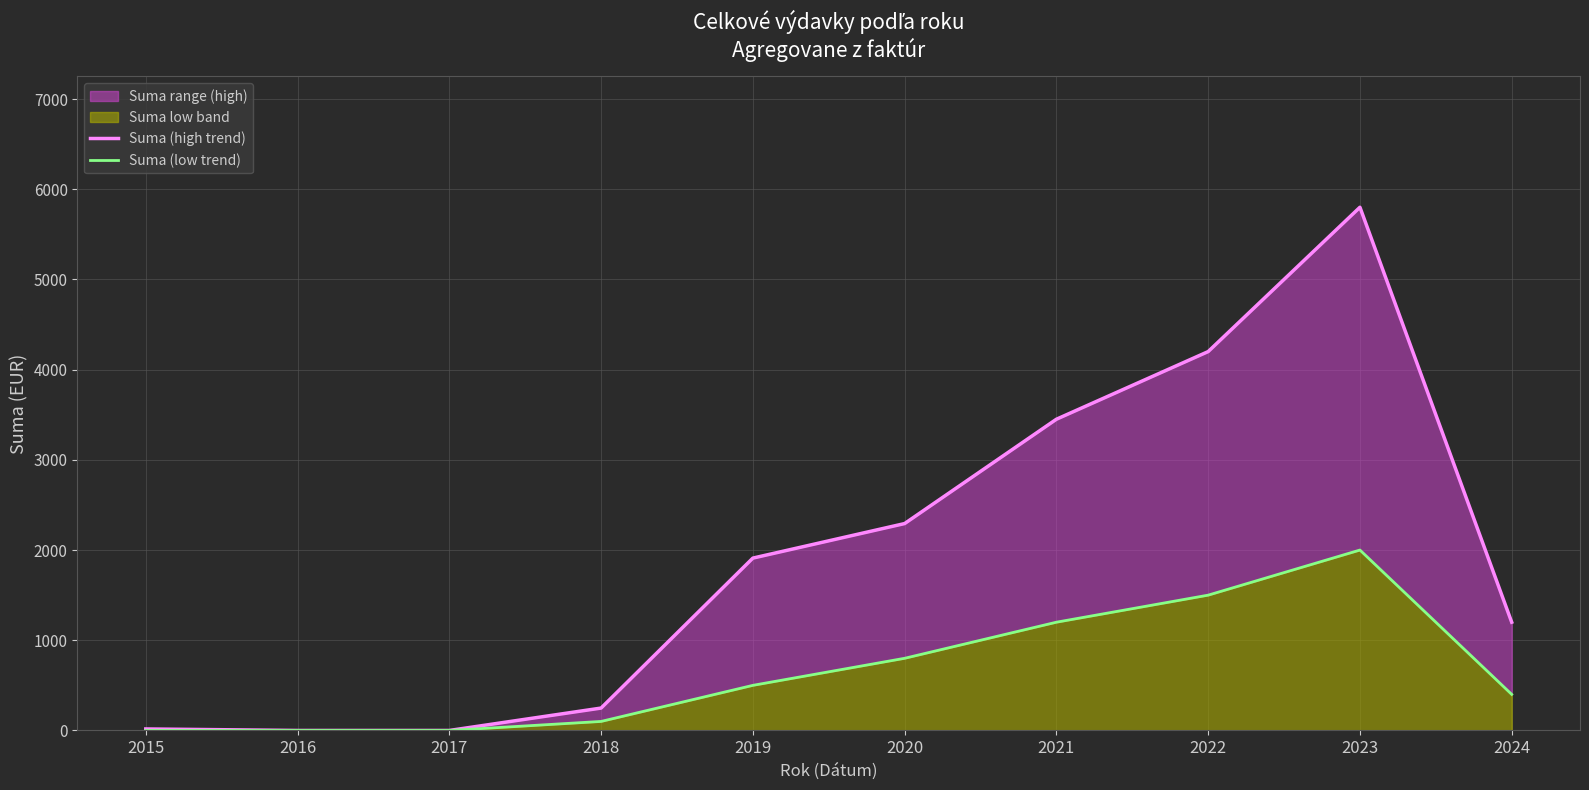

The value of Suma (high) at 2020 is 2996.5. True or false?

False